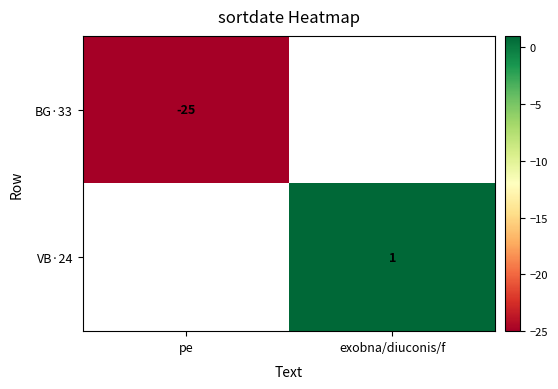

True or false: BG·33 has a value of -8 at pe.

False